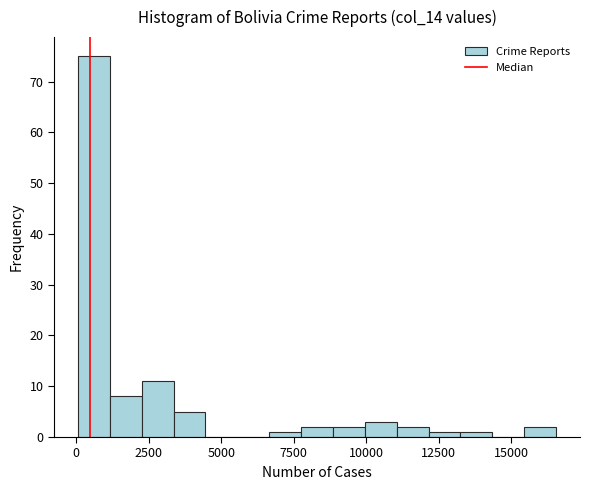

Around what value on the x-axis is the tallest bar? Give the approximate position of its centre, as read against the axis.

500